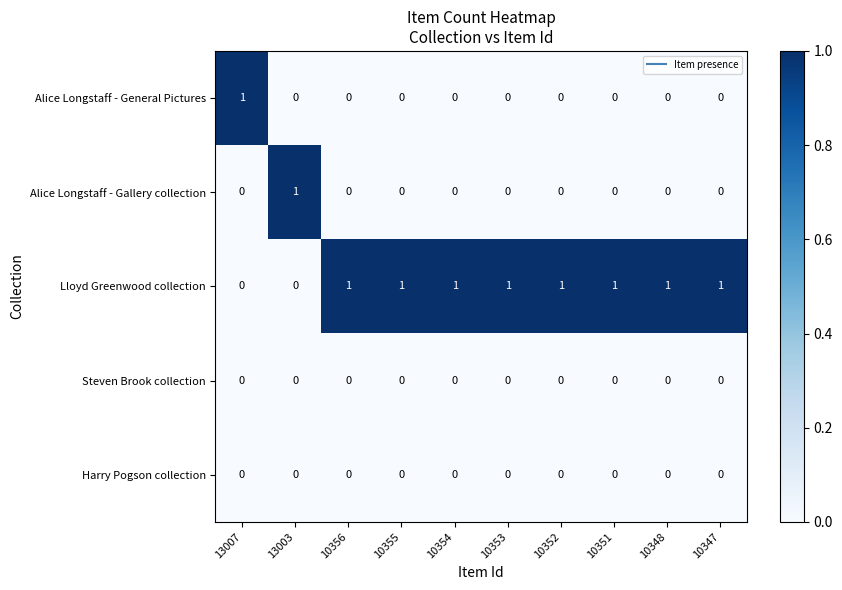

True or false: Alice Longstaff - Gallery collection has a value of 0 at 10355.

True